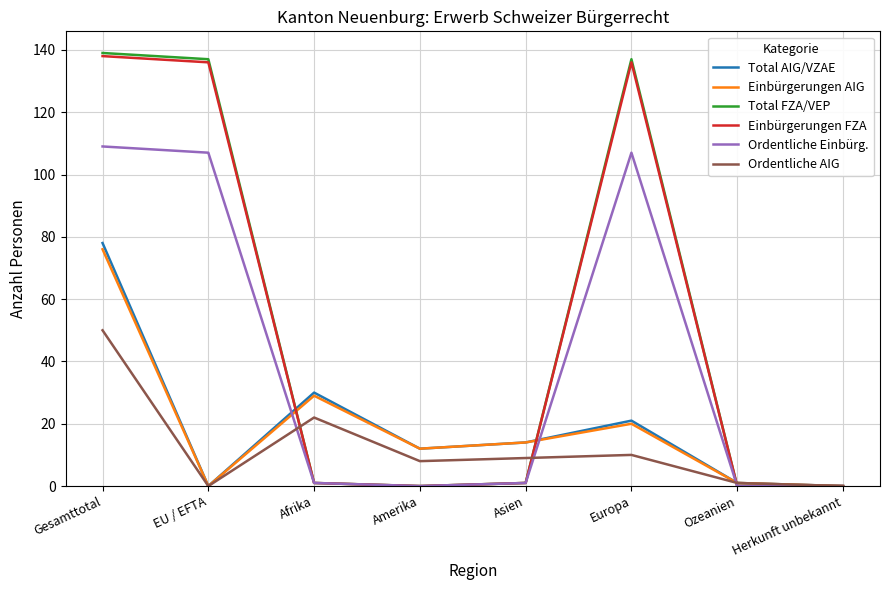

Reading left to right, list all the values displayed in this chart.

Total AIG/VZAE: Gesamttotal=78	EU / EFTA=0	Afrika=30	Amerika=12	Asien=14	Europa=21	Ozeanien=1	Herkunft unbekannt=0
Einbürgerungen AIG: Gesamttotal=76	EU / EFTA=0	Afrika=29	Amerika=12	Asien=14	Europa=20	Ozeanien=1	Herkunft unbekannt=0
Total FZA/VEP: Gesamttotal=139	EU / EFTA=137	Afrika=1	Amerika=0	Asien=1	Europa=137	Ozeanien=0	Herkunft unbekannt=0
Einbürgerungen FZA: Gesamttotal=138	EU / EFTA=136	Afrika=1	Amerika=0	Asien=1	Europa=136	Ozeanien=0	Herkunft unbekannt=0
Ordentliche Einbürg.: Gesamttotal=109	EU / EFTA=107	Afrika=1	Amerika=0	Asien=1	Europa=107	Ozeanien=0	Herkunft unbekannt=0
Ordentliche AIG: Gesamttotal=50	EU / EFTA=0	Afrika=22	Amerika=8	Asien=9	Europa=10	Ozeanien=1	Herkunft unbekannt=0